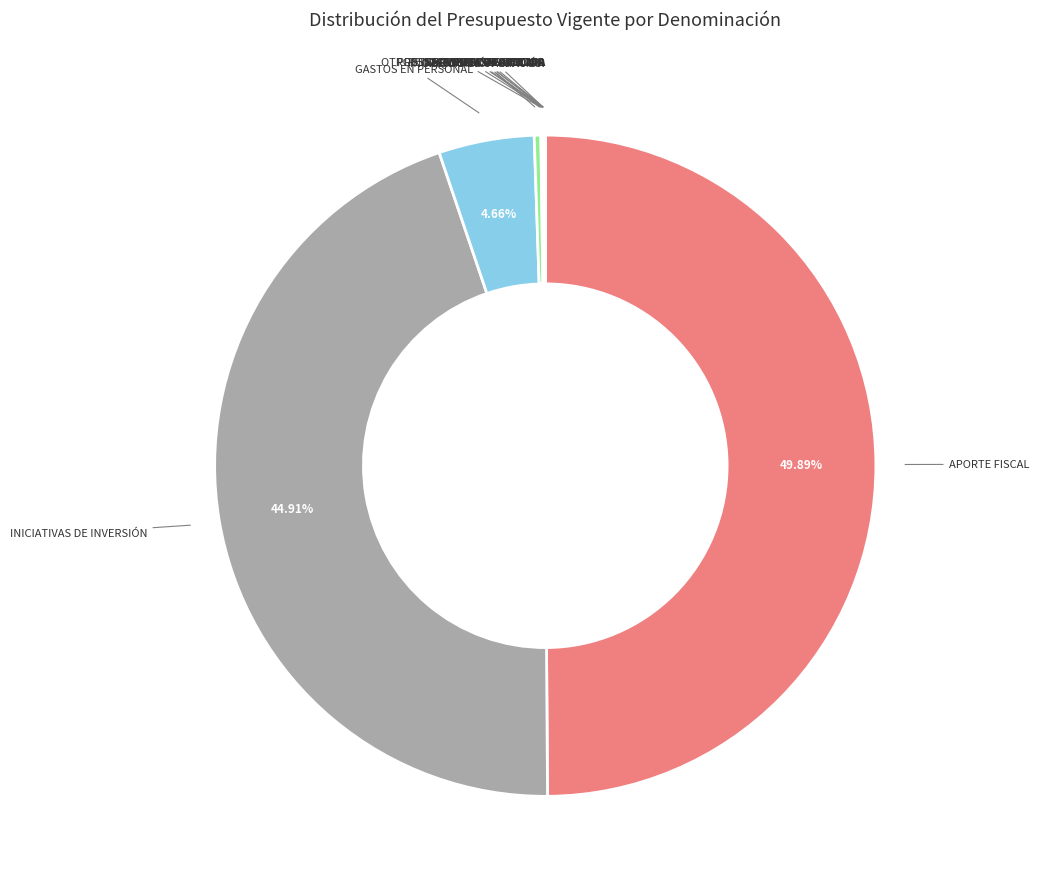

Count the number of slices in the pie.

13